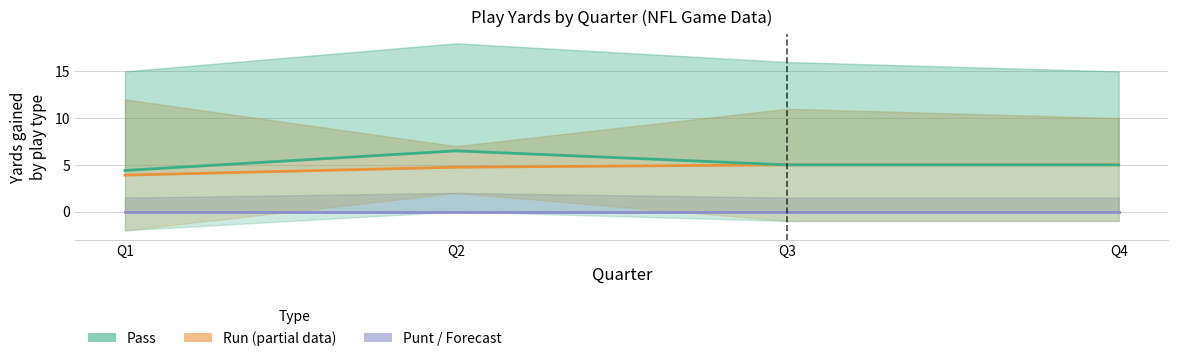

What is the difference between the Pass values at Q4 and Q2?

1.5